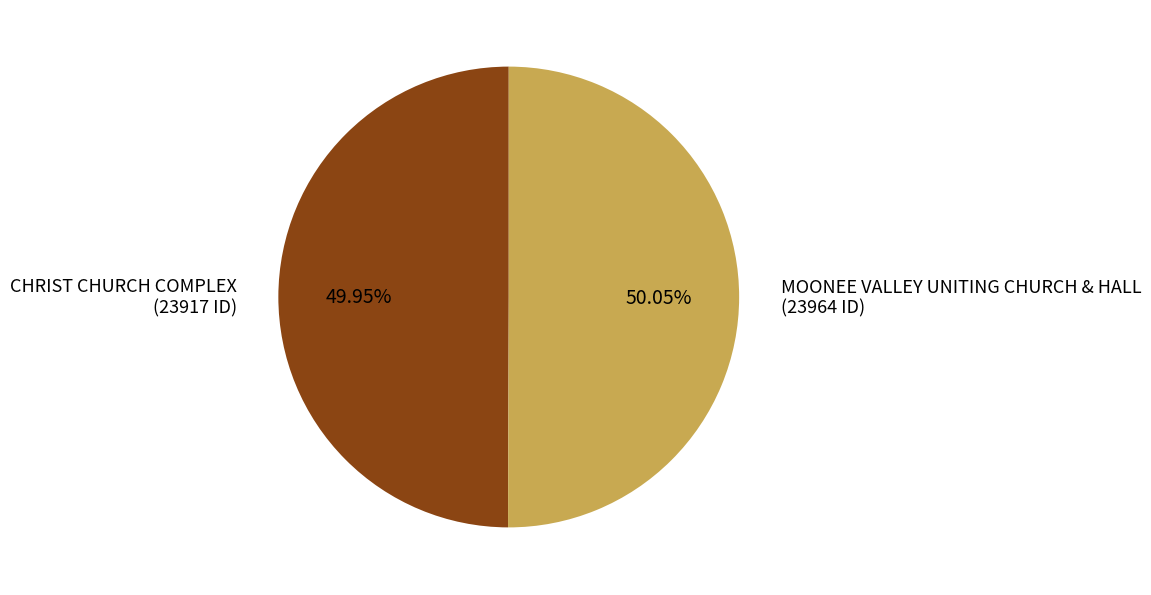

What is the ratio of the value at MOONEE VALLEY UNITING CHURCH & HALL (23964 ID) to the value at CHRIST CHURCH COMPLEX (23917 ID)?

1.0